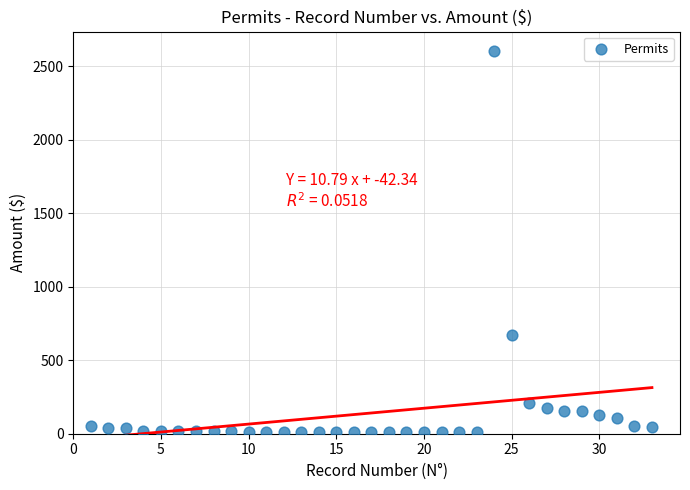

What is the range of Y values (max minus min)?

2594.5